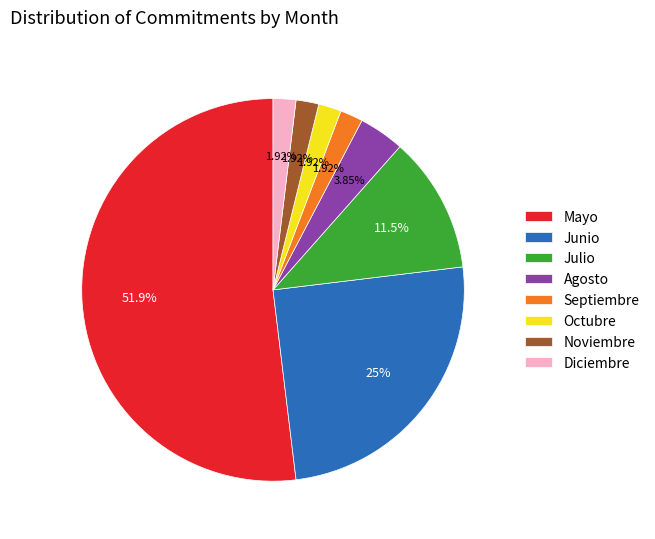

Between Julio and Agosto, which is larger?

Julio